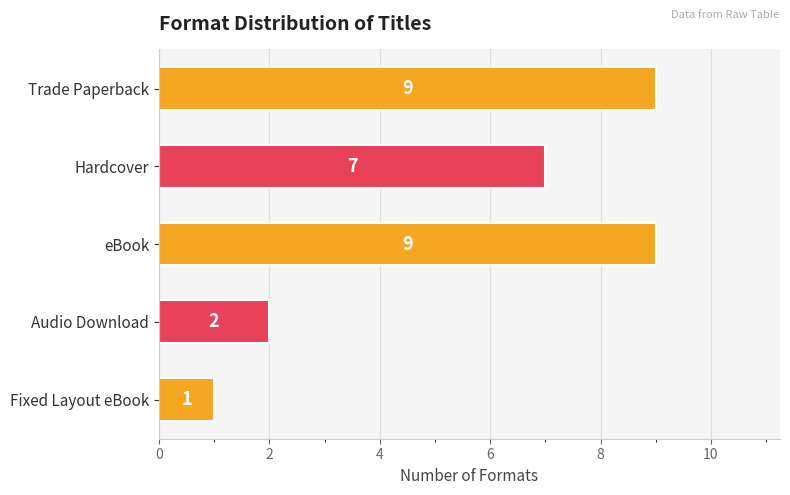

Approximately how many times larger is the value at Trade Paperback compared to Fixed Layout eBook?

9.0